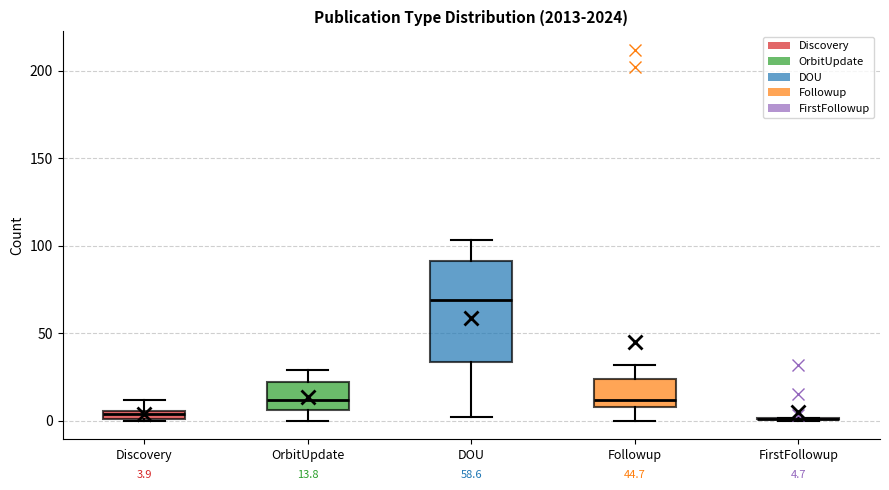

Which box is the tallest, from its lower edge to its upper edge?

DOU